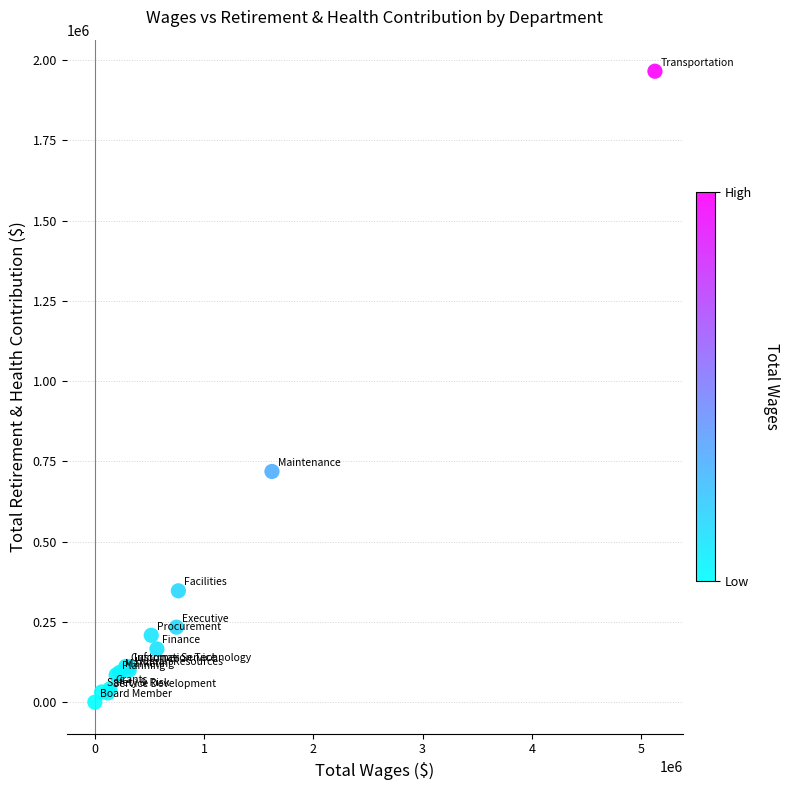

What Y value in the scatter plot is closest to 982731?

718672